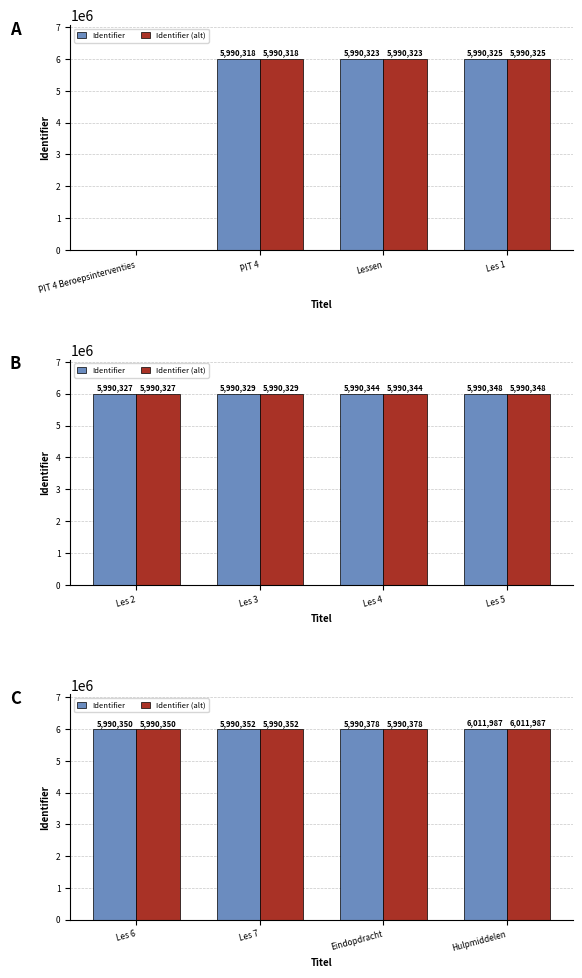

Which series has the largest total across all categories?

Identifier